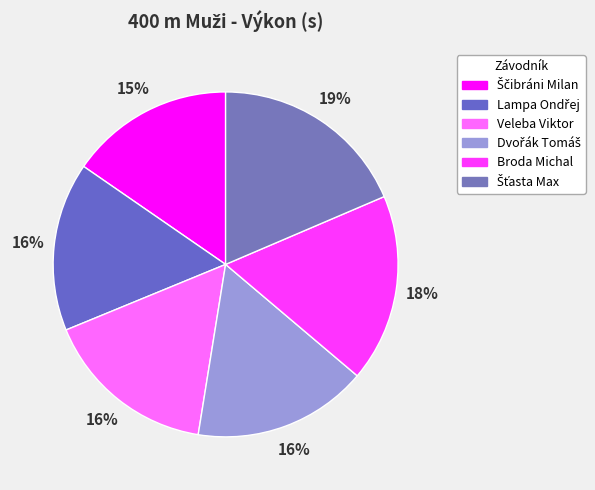

Combined, what portion of the pie is Lampa Ondřej and Dvořák Tomáš?

32.2%